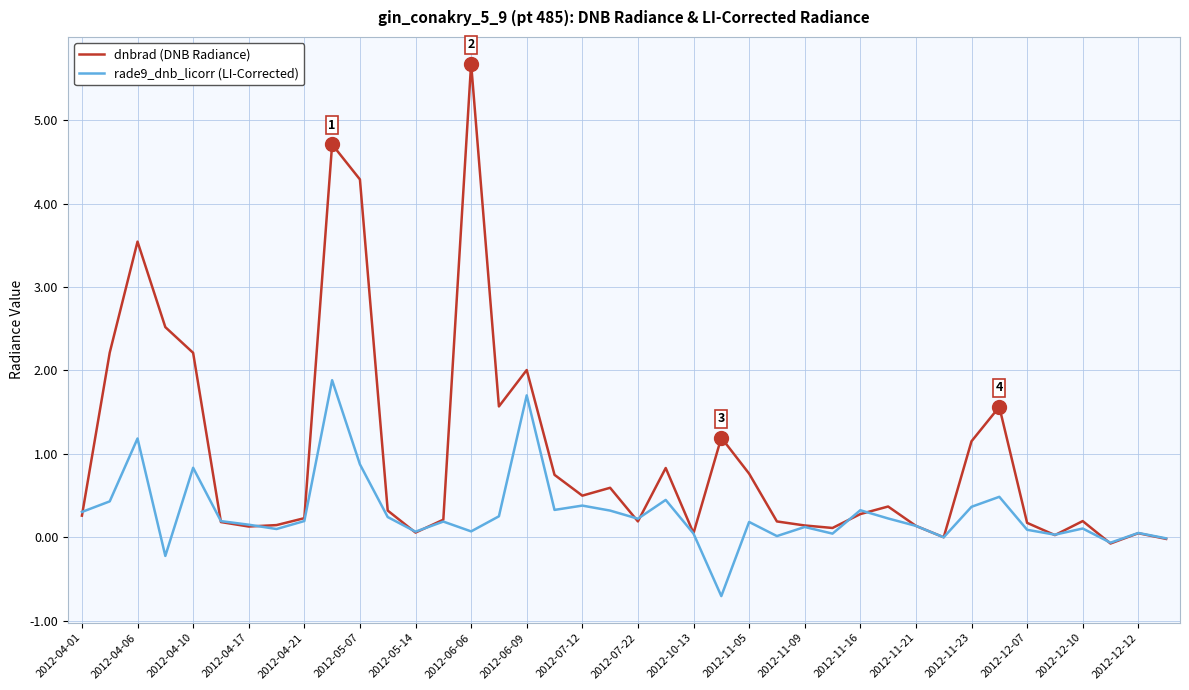

Which series has the largest total across all categories?

dnbrad (DNB Radiance)